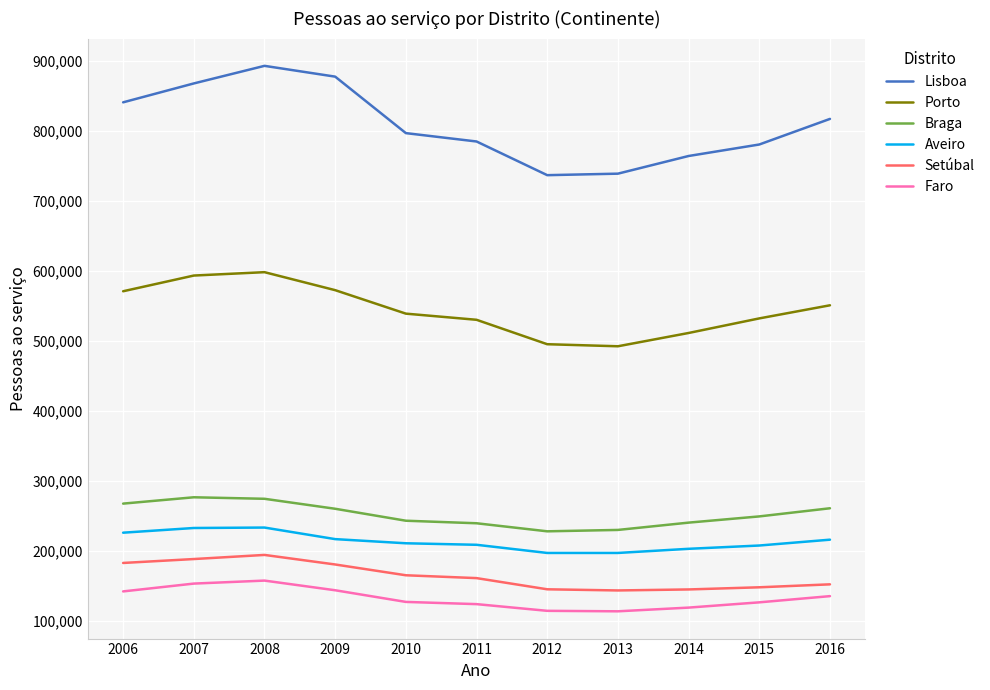

Is the value of Setúbal at 2006 greater than the value of Lisboa at 2006?

No